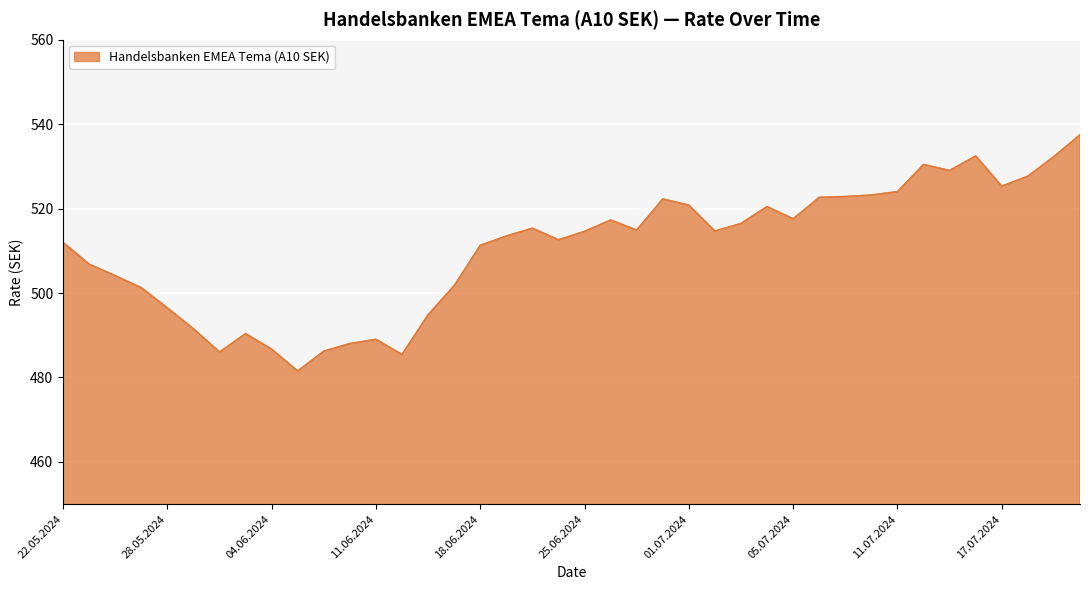

What is the maximum value shown in the chart?

537.5